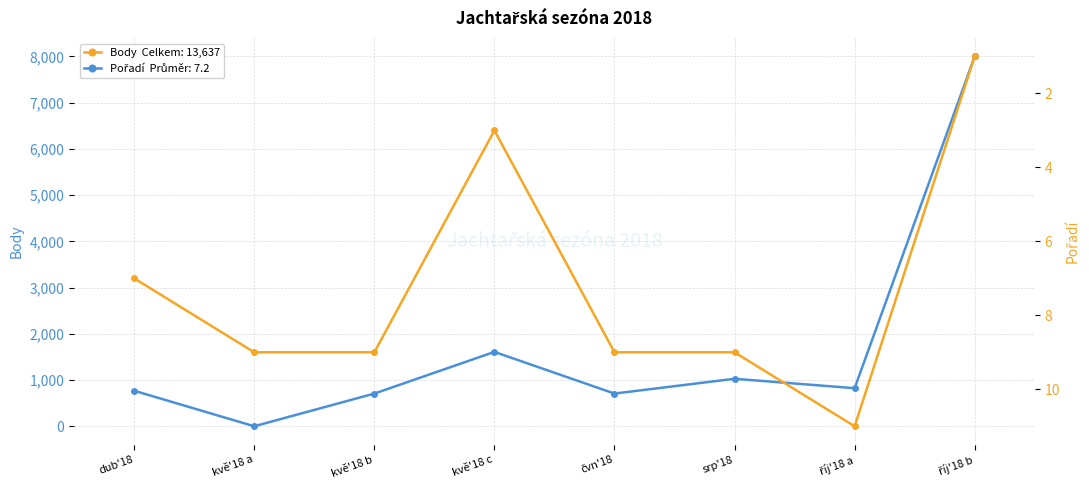

What is the sum of all Pořadí values?

58